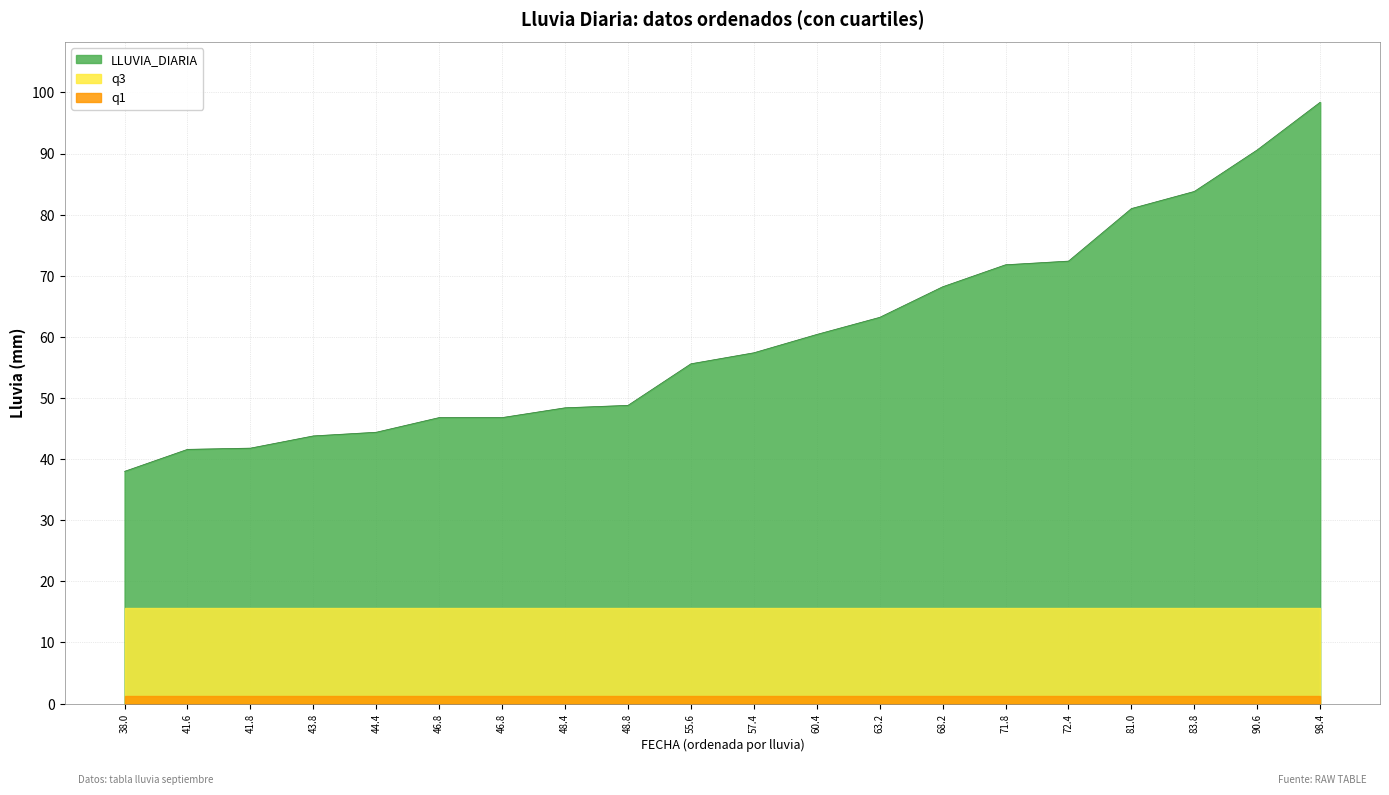

The value of LLUVIA_DIARIA at 60.4 is 39.5. True or false?

False